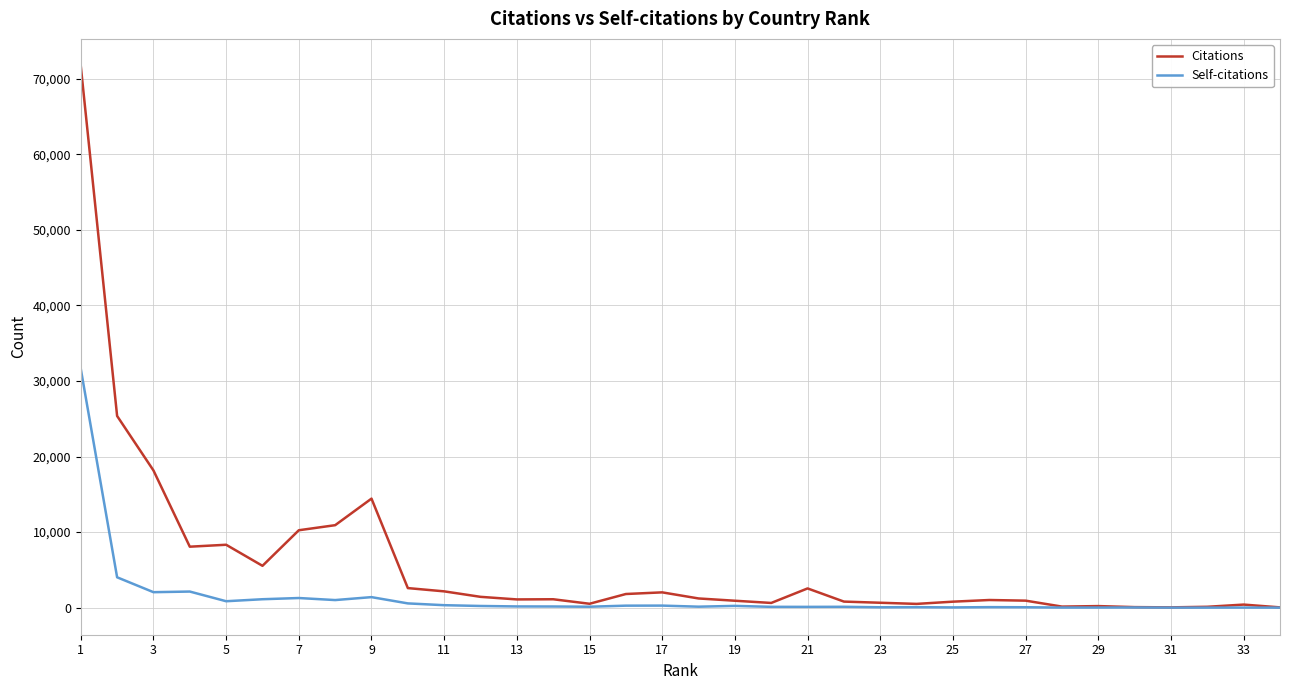

Rank the series by their maximum value, from highest to lowest.

Citations, Self-citations